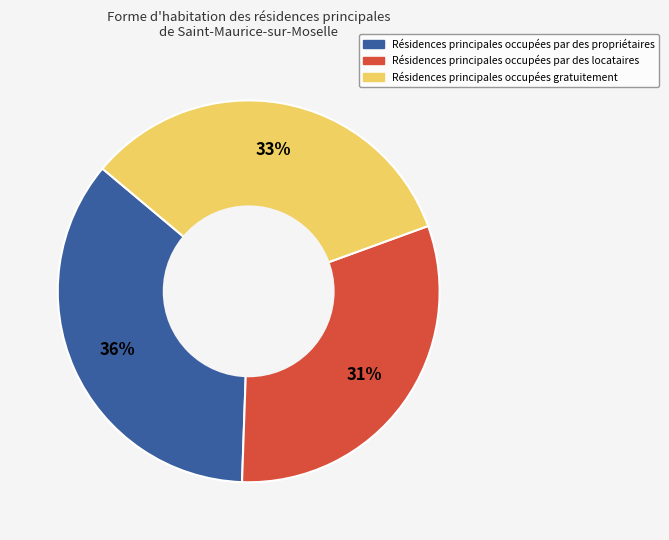

Is there any slice that represents more than half of the pie?

No